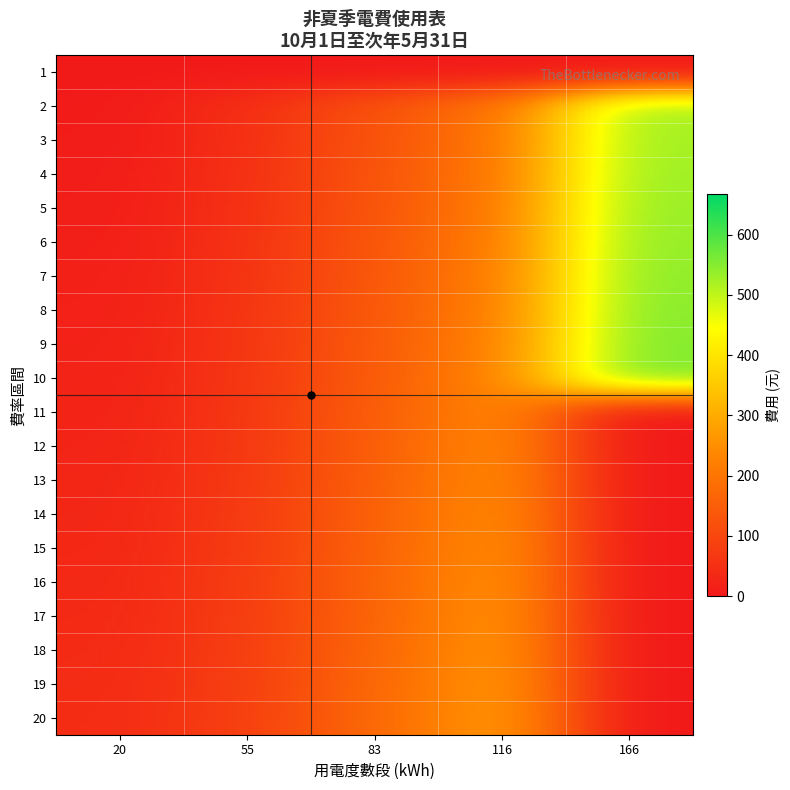

Reading right to left, transcribe all the data shown in this chart.

1: 4.6	3.9	2.9	2.1	2.1
2: 519.6	204.3	121.3	46.2	4.2
3: 524.2	208.2	124.2	48.3	6.3
4: 528.8	212.2	127.1	50.4	8.4
5: 533.4	216.1	129.9	52.5	10.5
6: 538.0	220.1	132.8	54.6	12.6
7: 542.6	224.0	135.7	56.7	14.7
8: 547.2	227.9	138.6	58.8	16.8
9: 551.8	231.9	141.5	60.9	18.9
10: 556.4	235.8	144.4	63.0	21.0
11: 0.0	239.8	147.3	65.1	23.1
12: 0.0	243.7	150.2	67.2	25.2
13: 0.0	247.6	153.1	69.3	27.3
14: 0.0	251.6	156.0	71.4	29.4
15: 0.0	255.5	158.8	73.5	31.5
16: 0.0	259.5	161.7	75.6	33.6
17: 0.0	263.4	164.6	77.7	35.7
18: 0.0	267.3	167.5	79.8	37.8
19: 0.0	271.3	170.4	81.9	39.9
20: 0.0	275.2	173.3	84.0	42.0